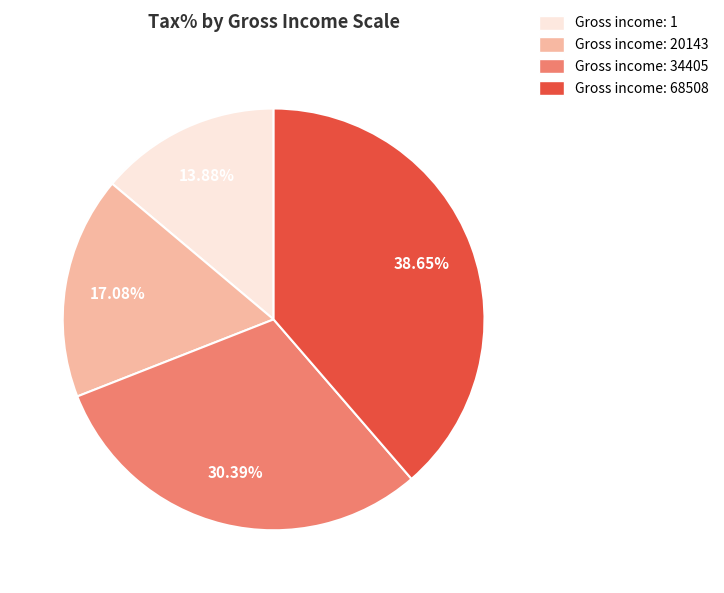

Is there a majority slice in this chart?

No